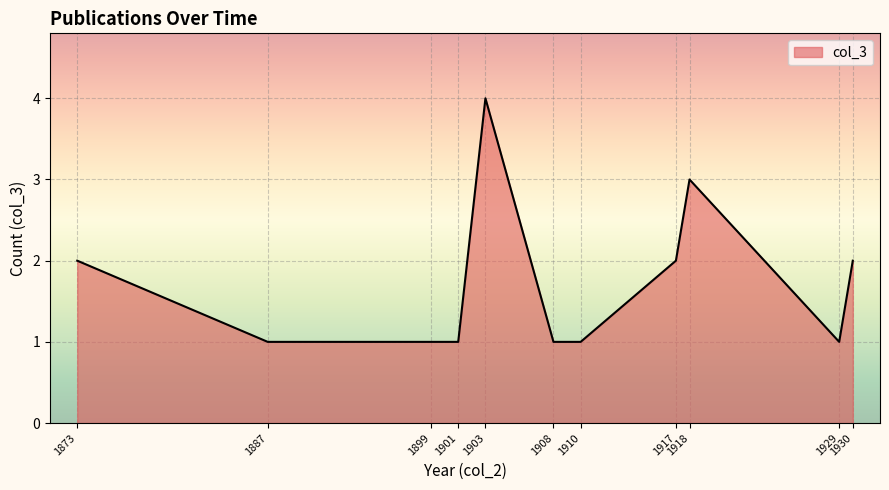

Which category has the highest value across all series?

1903